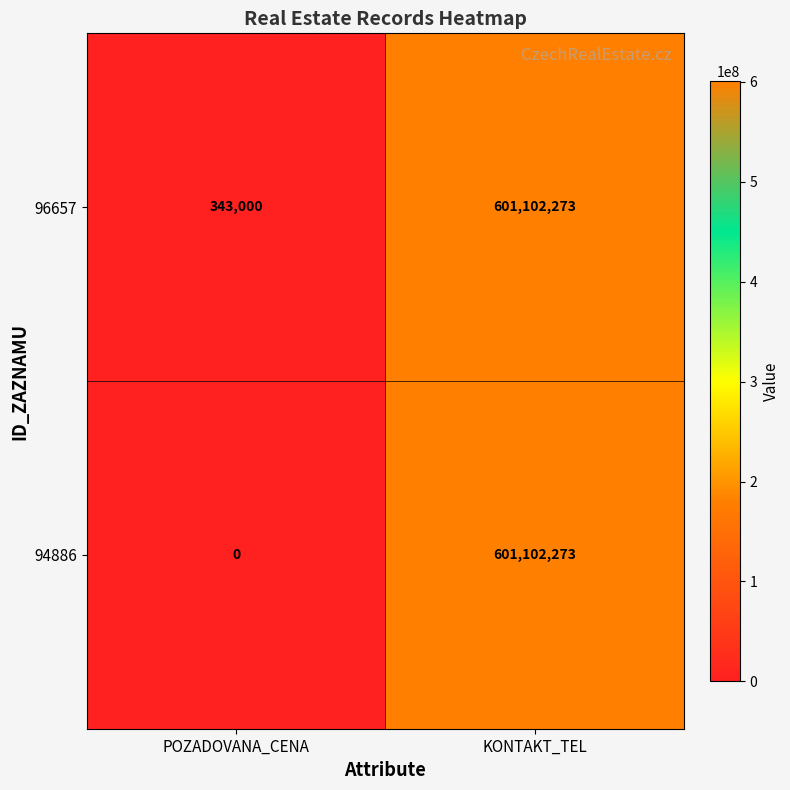

What is the maximum value shown in the chart?

601102273